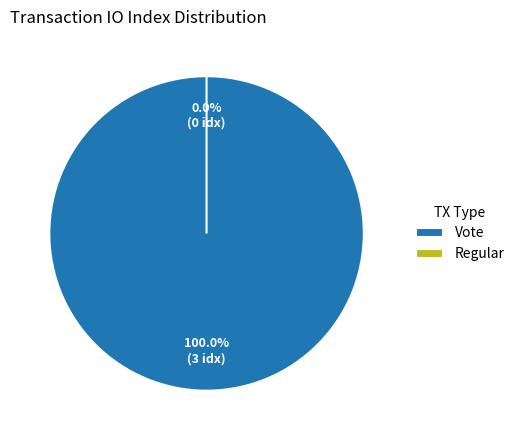

What is the majority slice?

Vote